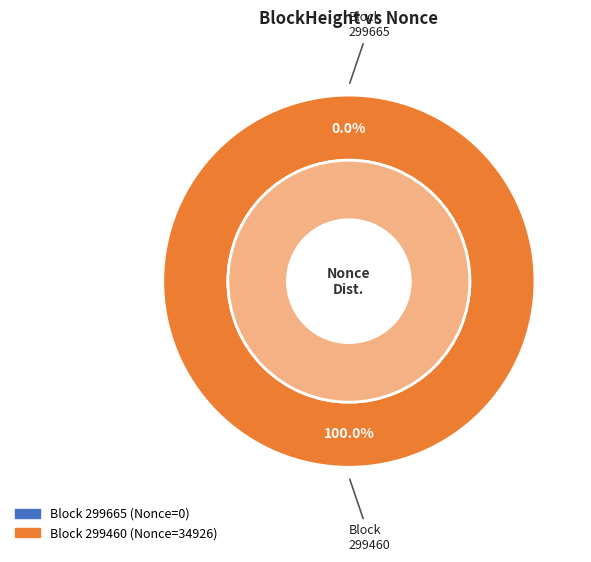

Is the sum of 299460 and 299665 greater than half?

Yes